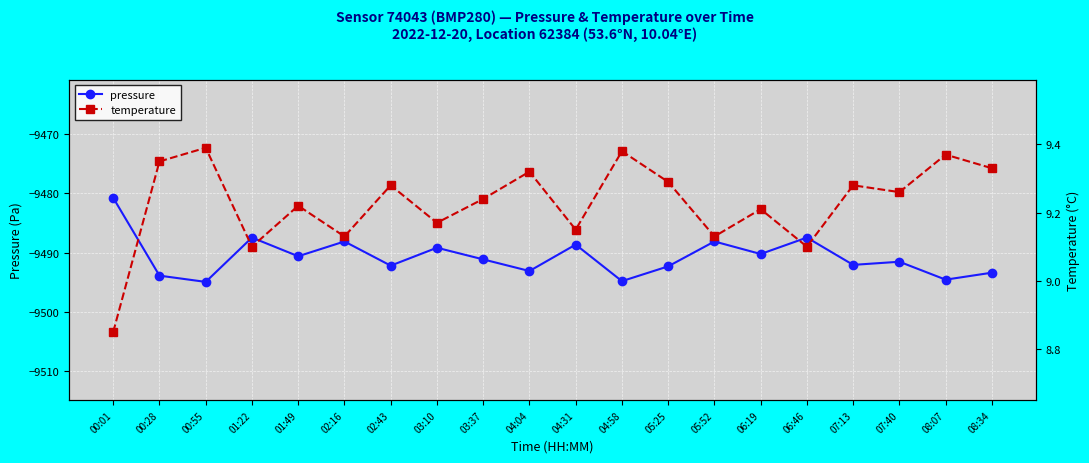

List the series in order of their overall mean, lowest first.

pressure, temperature